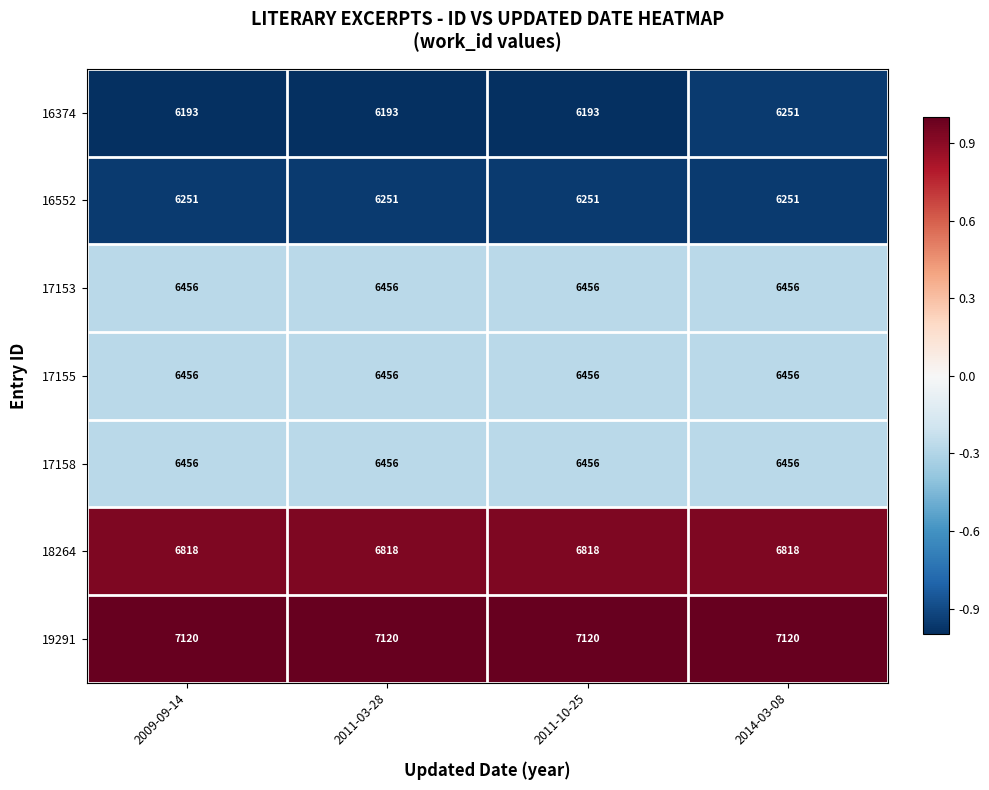

What is the greatest value displayed?

7120